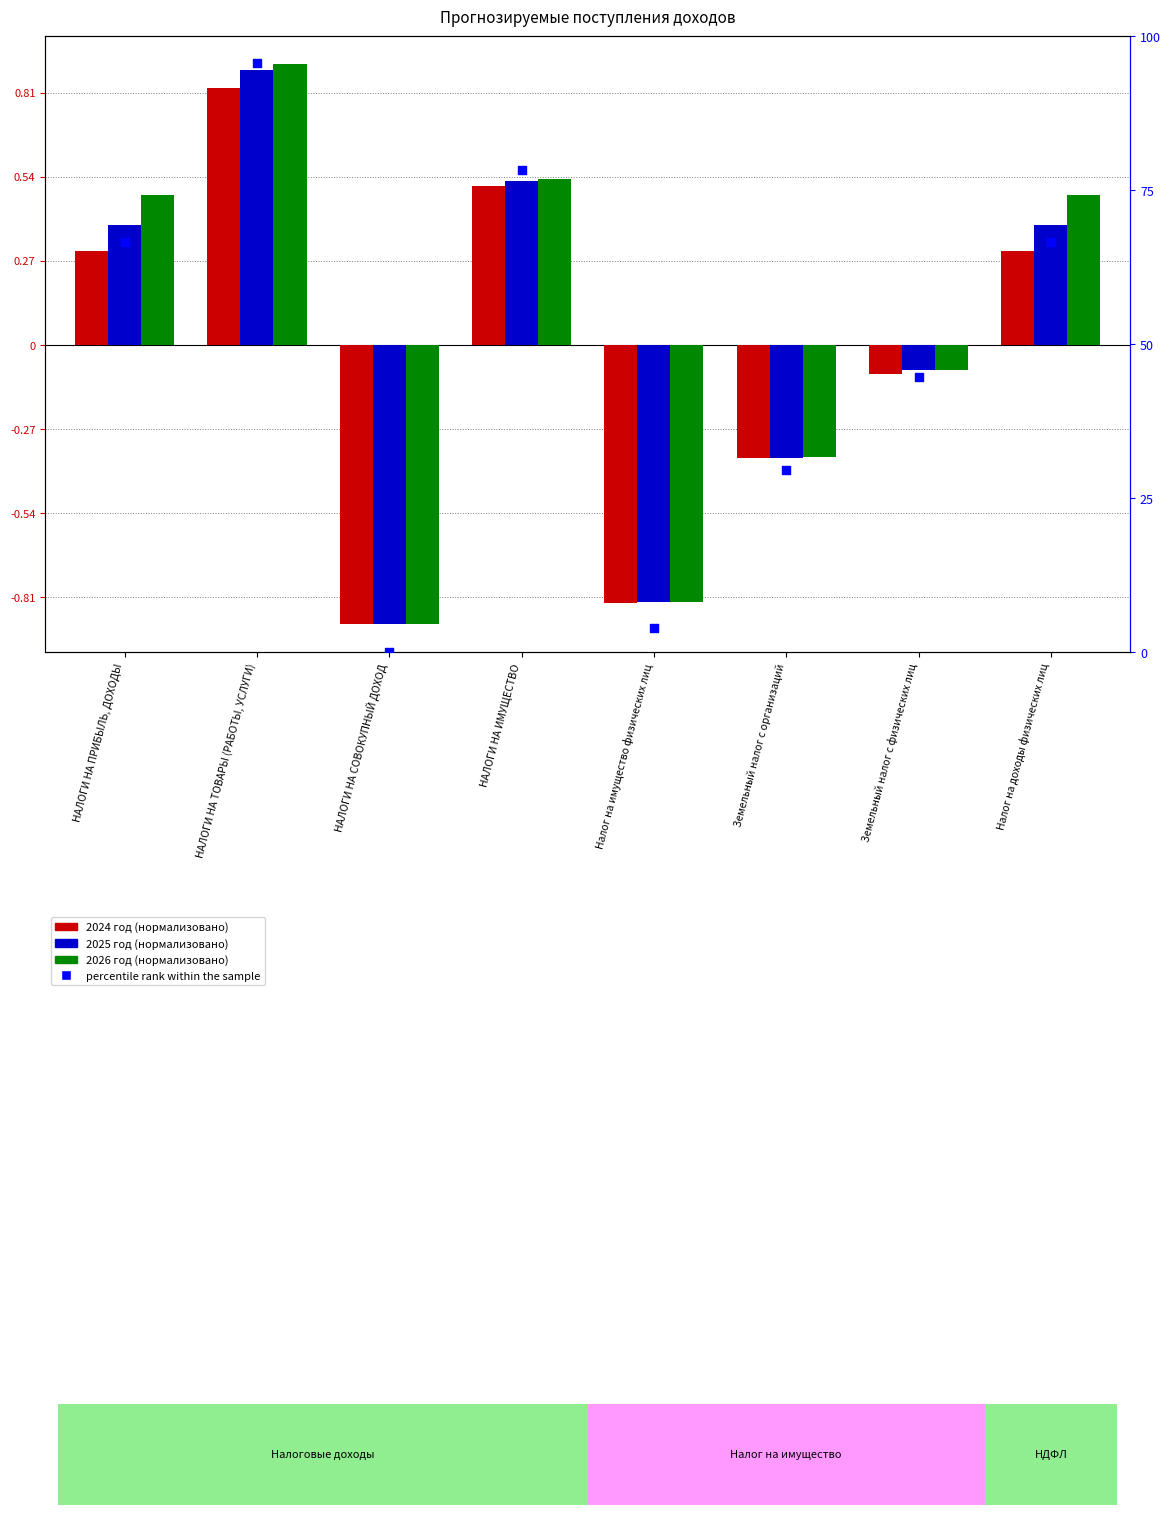

Is the value of 2024 год at НАЛОГИ НА ПРИБЫЛЬ, ДОХОДЫ greater than the value of 2026 год at Налог на доходы физических лиц?

No